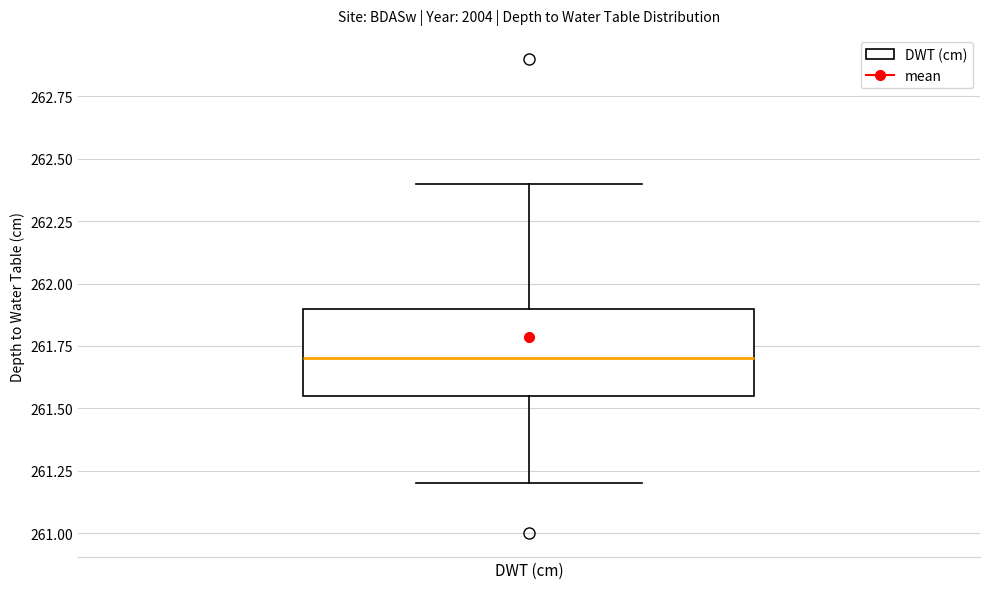

Read this box plot against the y-axis: the position of the median line, the range covered by the box, and the ends of both whiskers. The values are not printed on the chart, so give them approximately, as read against the axis.

median 261.70, box 261.55 to 261.90, whiskers 261.20 to 262.40